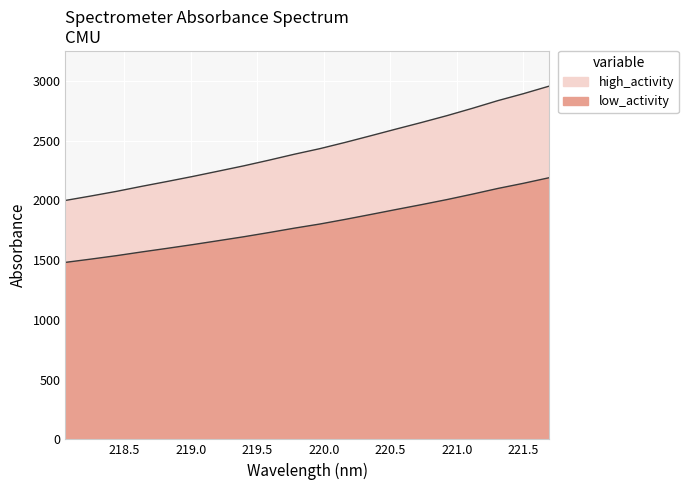

True or false: the data shows 2597.8 at 220.5444.

True